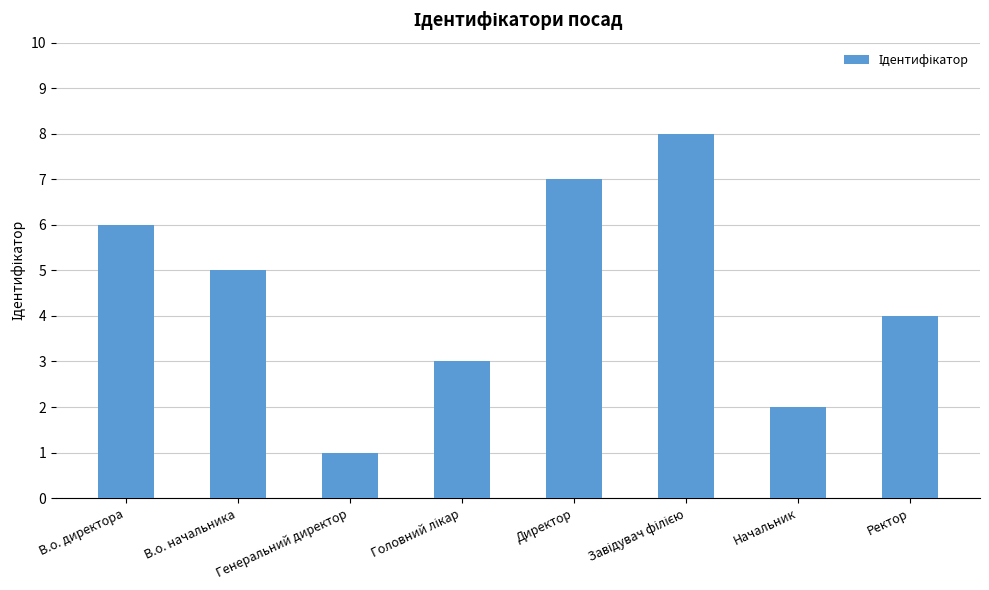

The chart shows a value of 3 at Начальник. True or false?

False